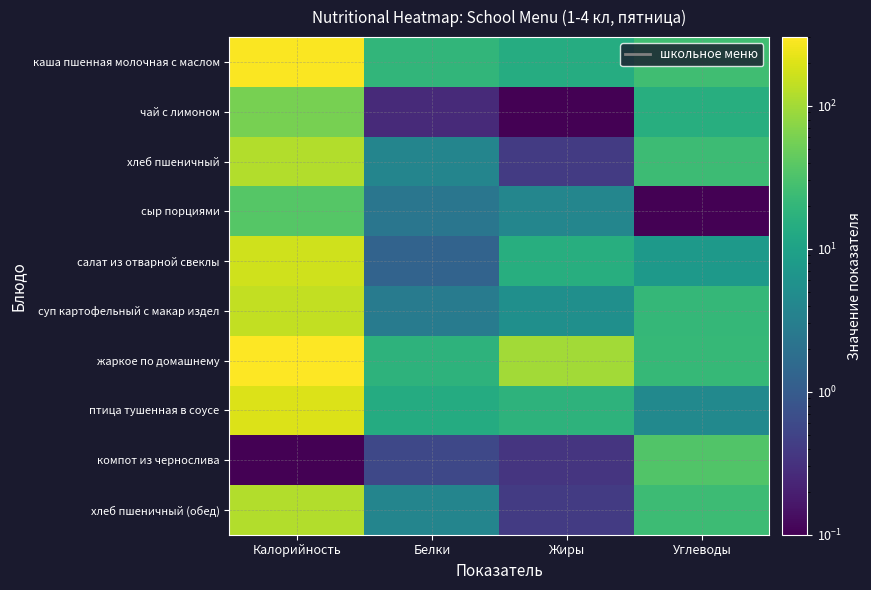

What is the total value across all series at Белки?

66.2